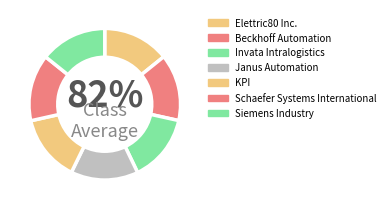

What is the ratio of the value at KPI to the value at Beckhoff Automation?

1.0